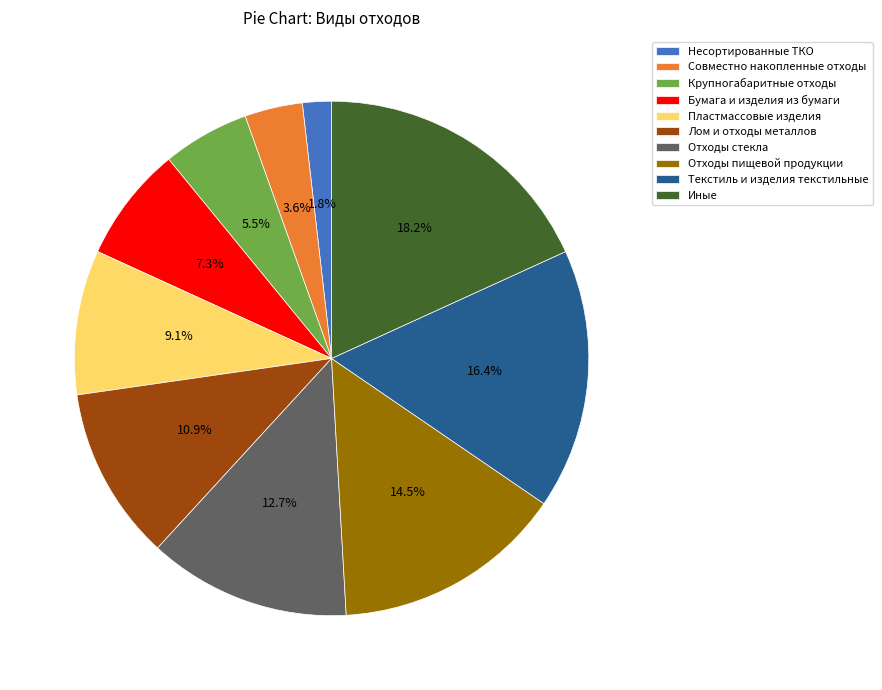

To the nearest percent, what portion does Иные represent?

18%